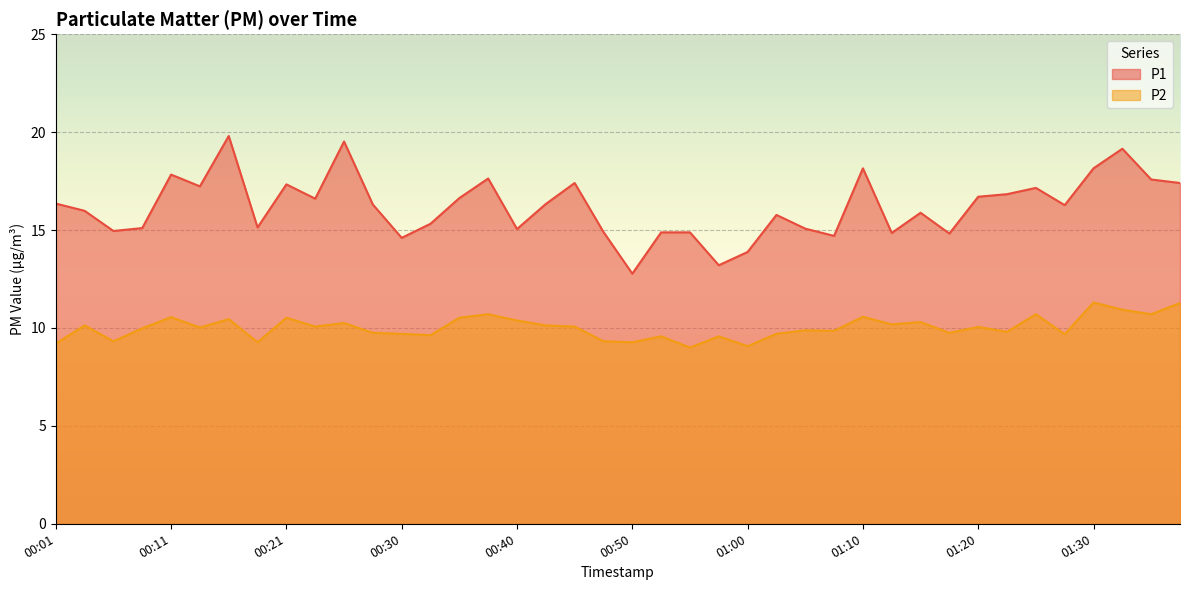

Count the number of data series in this chart.

2